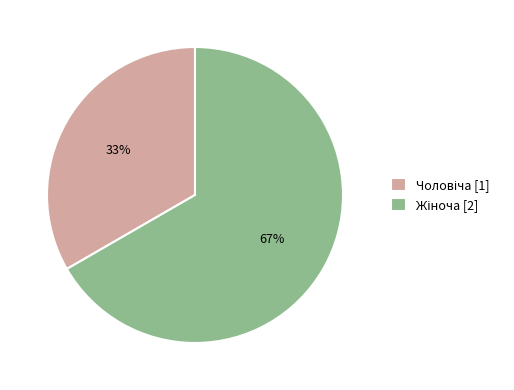

Is there a majority slice in this chart?

Yes